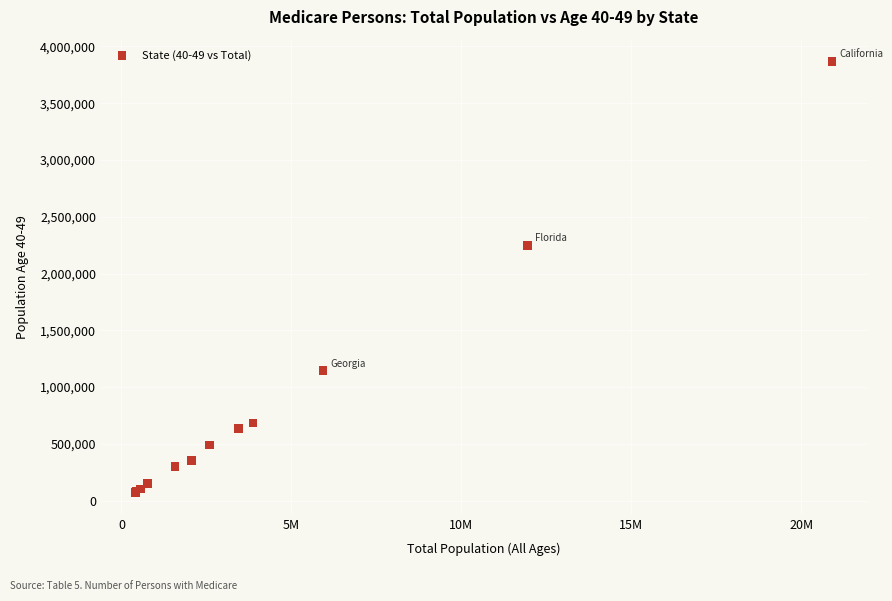

What Y value in the scatter plot is closest to 1971937?

2247085